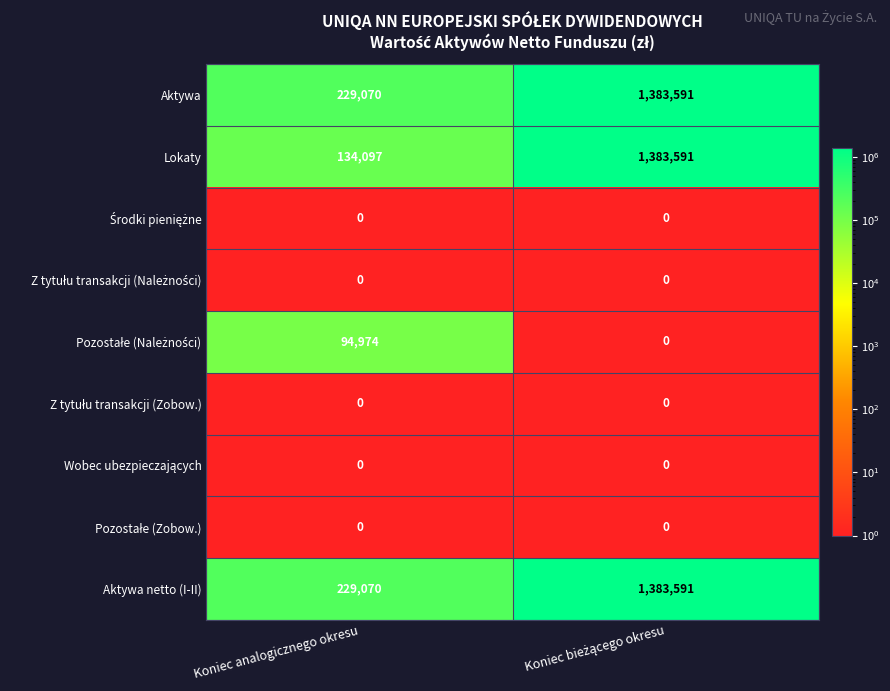

Count the number of categories in the chart.

2